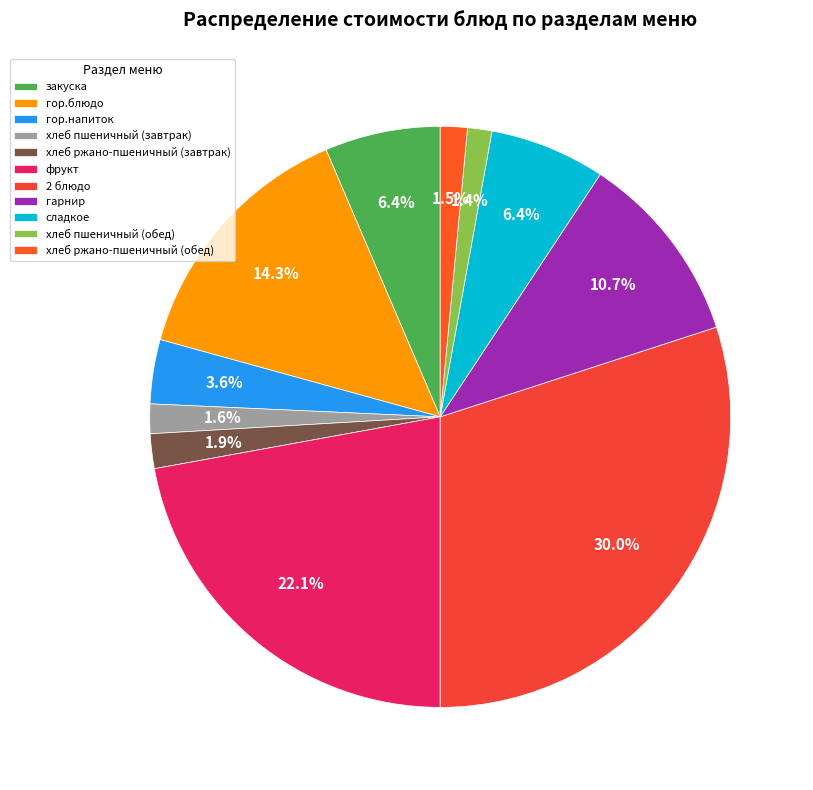

To the nearest percent, what is the difference between the хлеб ржано-пшеничный (завтрак) and гор.блюдо slice percentages?

12%